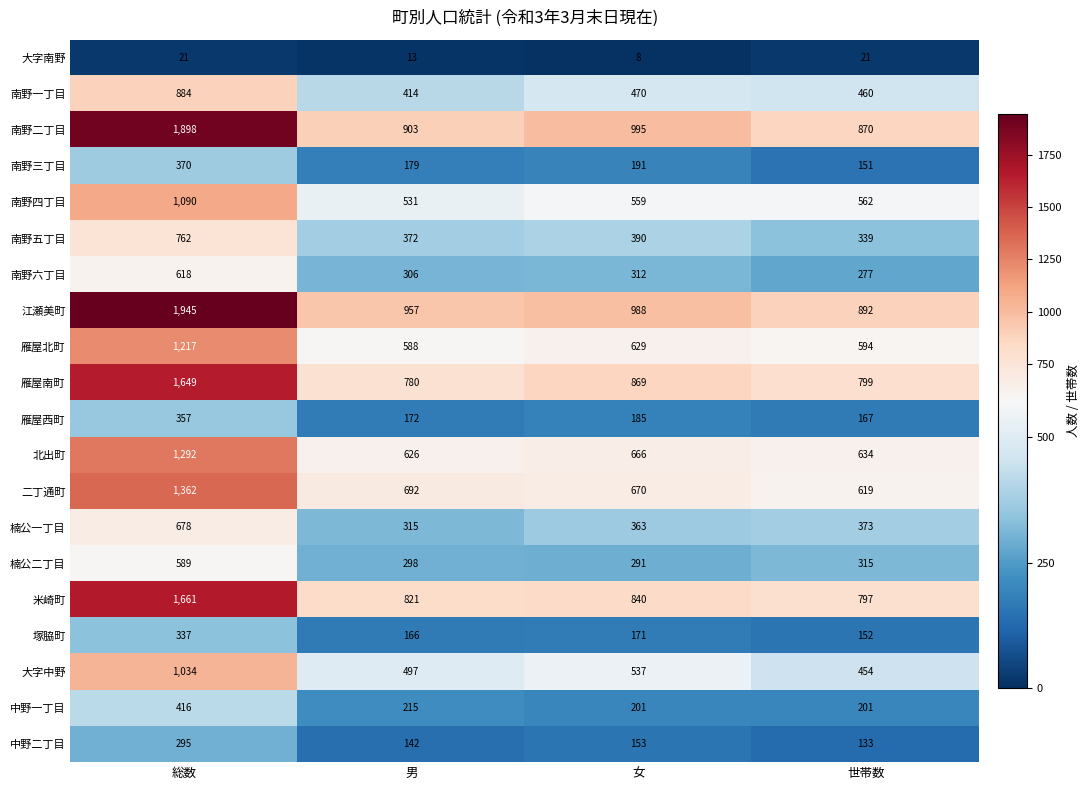

List the series in order of their peak value, highest first.

江瀬美町, 南野二丁目, 米崎町, 雁屋南町, 二丁通町, 北出町, 雁屋北町, 南野四丁目, 大字中野, 南野一丁目, 南野五丁目, 楠公一丁目, 南野六丁目, 楠公二丁目, 中野一丁目, 南野三丁目, 雁屋西町, 塚脇町, 中野二丁目, 大字南野